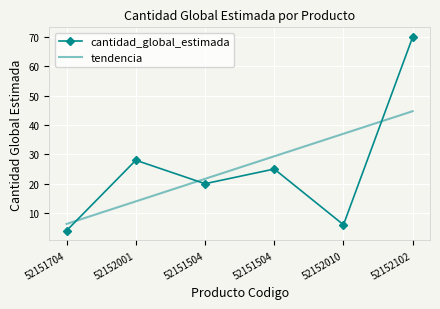

How many series are shown in this chart?

2